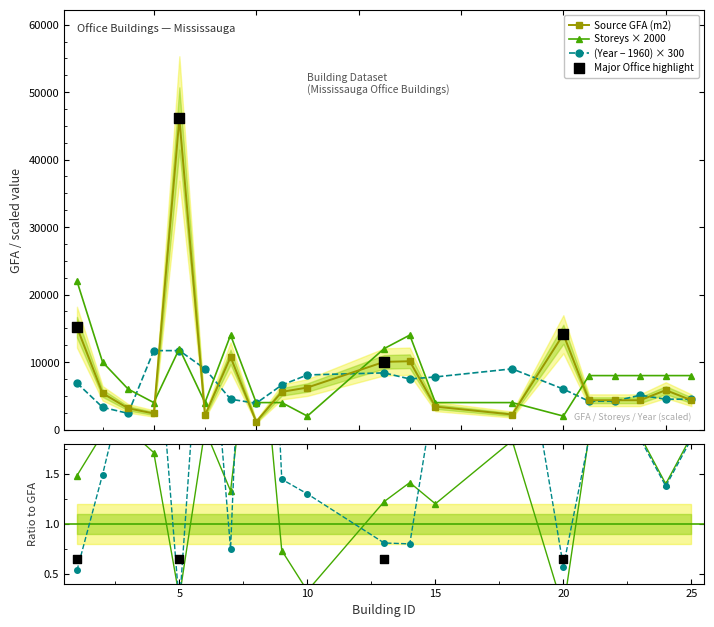

Which series contains the highest Y value?

Source GFA (m2)